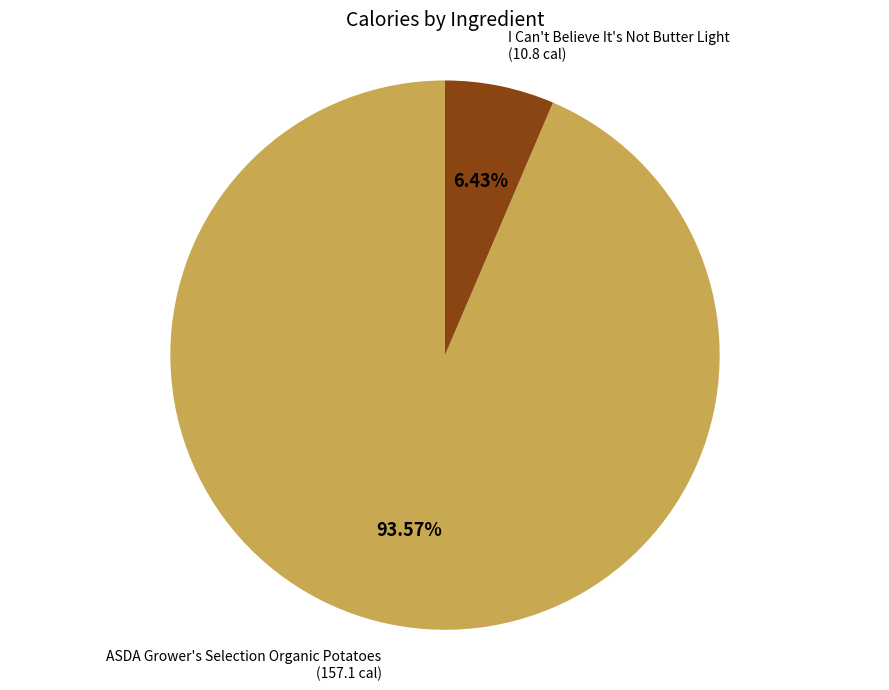

To the nearest percent, what is the difference between the largest and smallest slice percentages?

87%